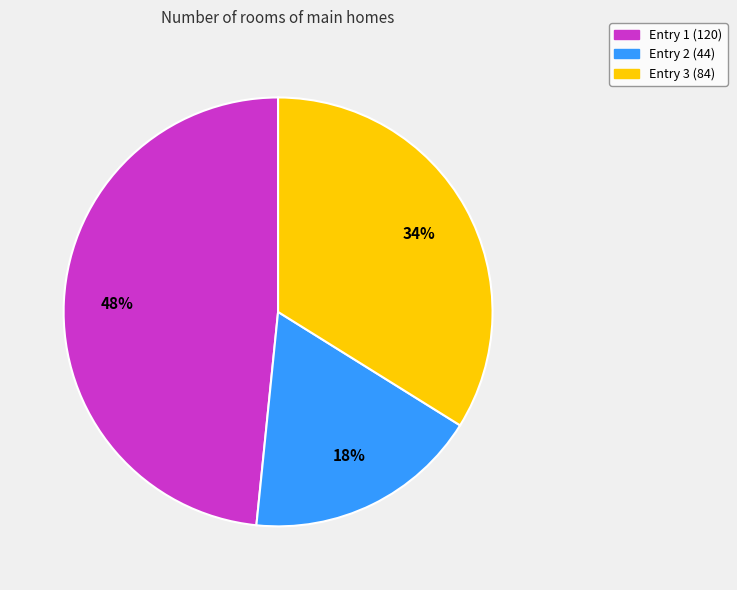

Combined, do Entry 1 (120) and Entry 2 (44) account for over 50%?

Yes